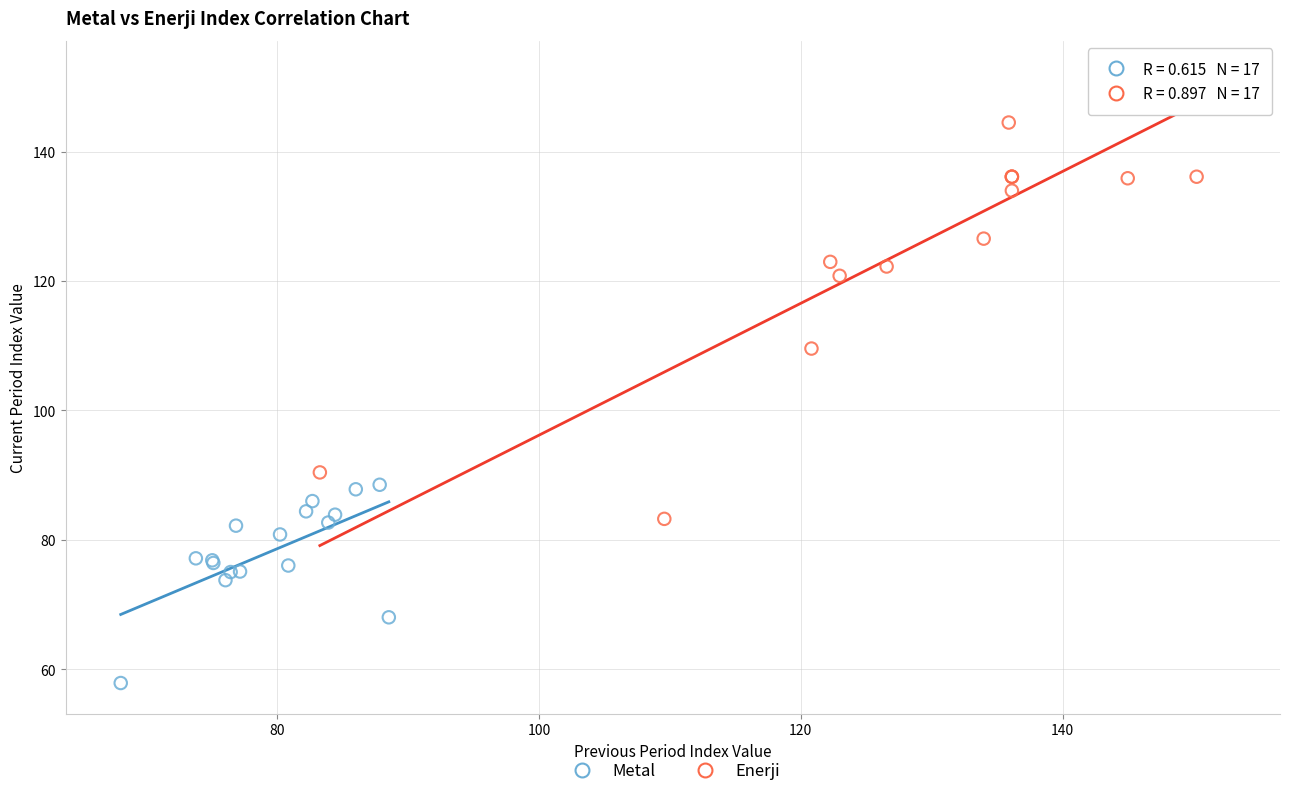

Which series reaches the minimum Y coordinate?

Metal